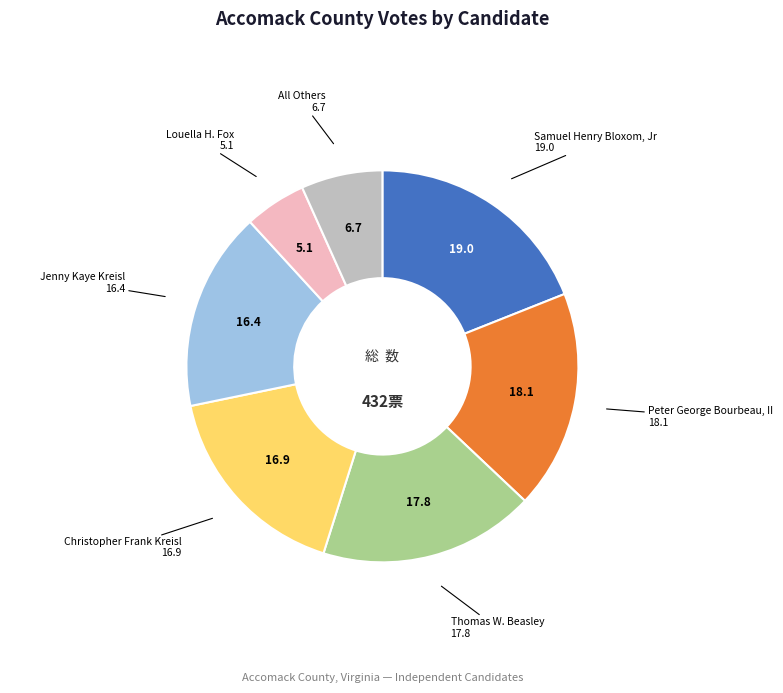

Does any single category account for the majority?

No